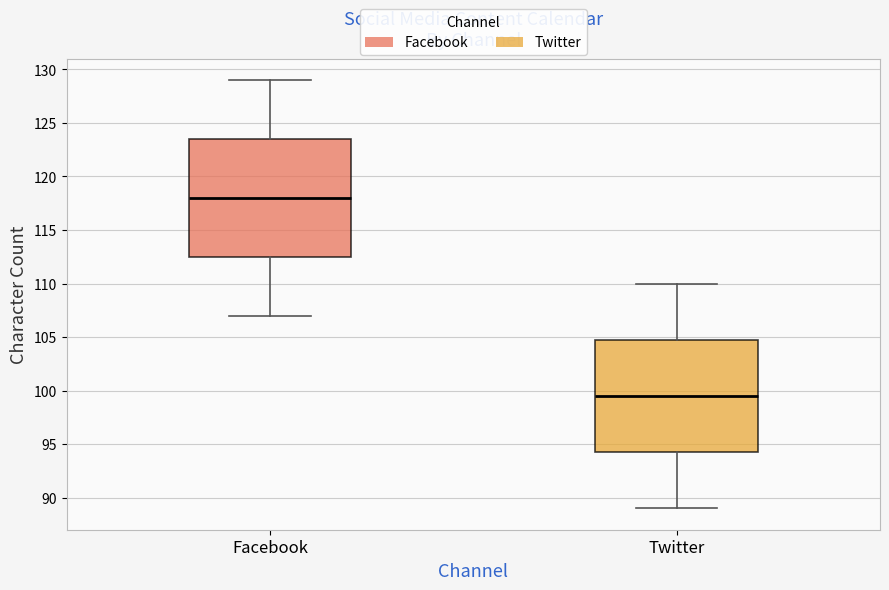

Reading left to right, read every box against the y-axis: the position of its median line, the range the box covers, and the ends of its whiskers. The values are not printed on the chart, so give them approximately, as read against the axis.

Facebook: median 118.0, box 112.5 to 123.5, whiskers 107.0 to 129.0
Twitter: median 99.5, box 94.5 to 105.0, whiskers 89.0 to 110.0